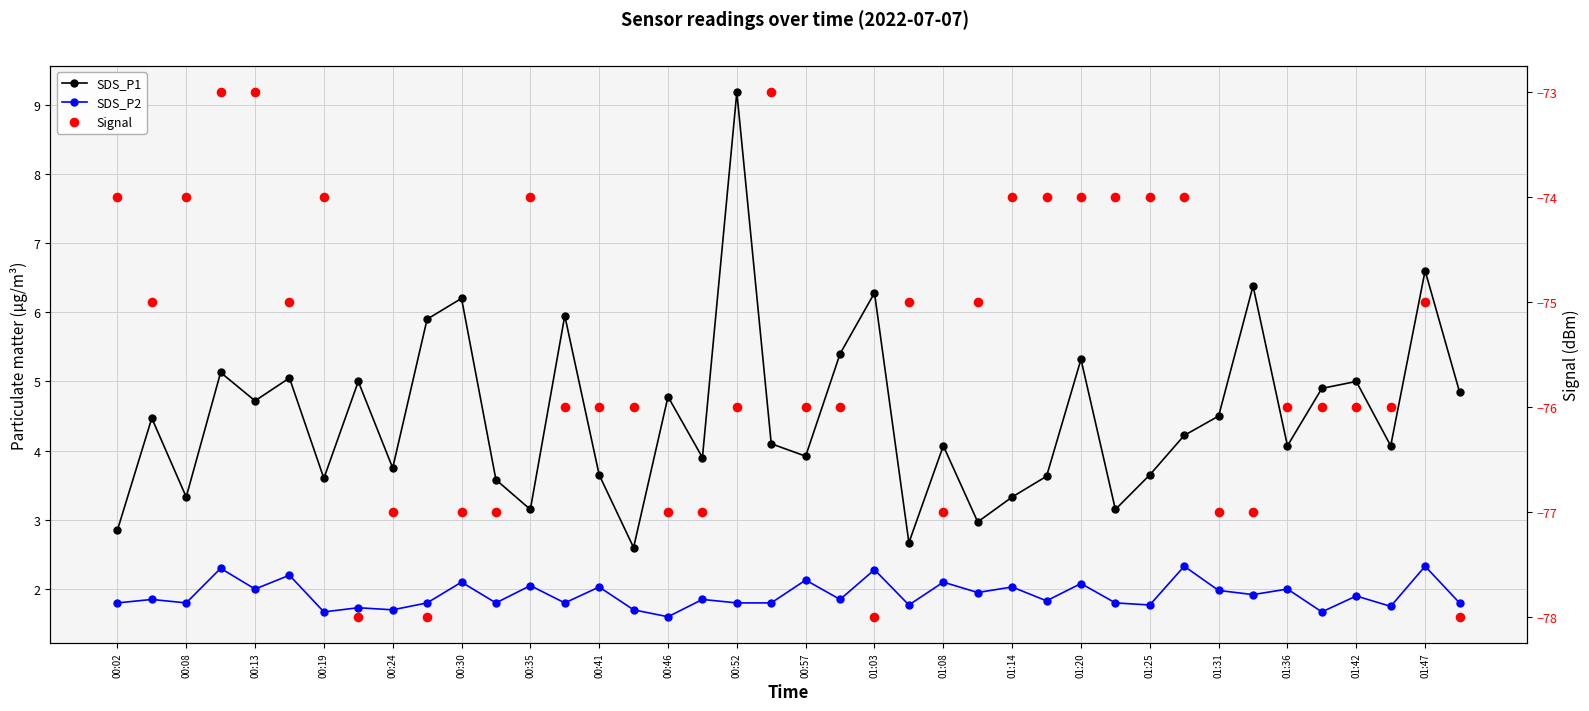

Which series has the largest Y range (max minus min)?

SDS_P1